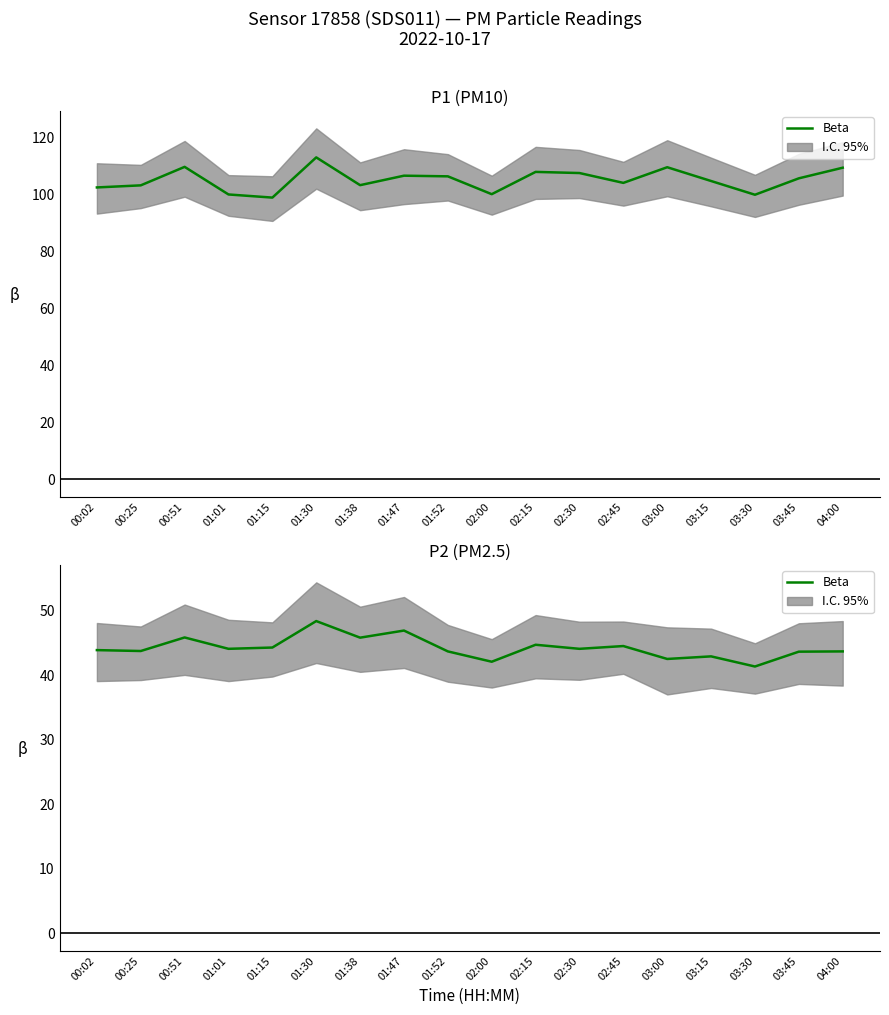

How many lines are shown in the chart?

1